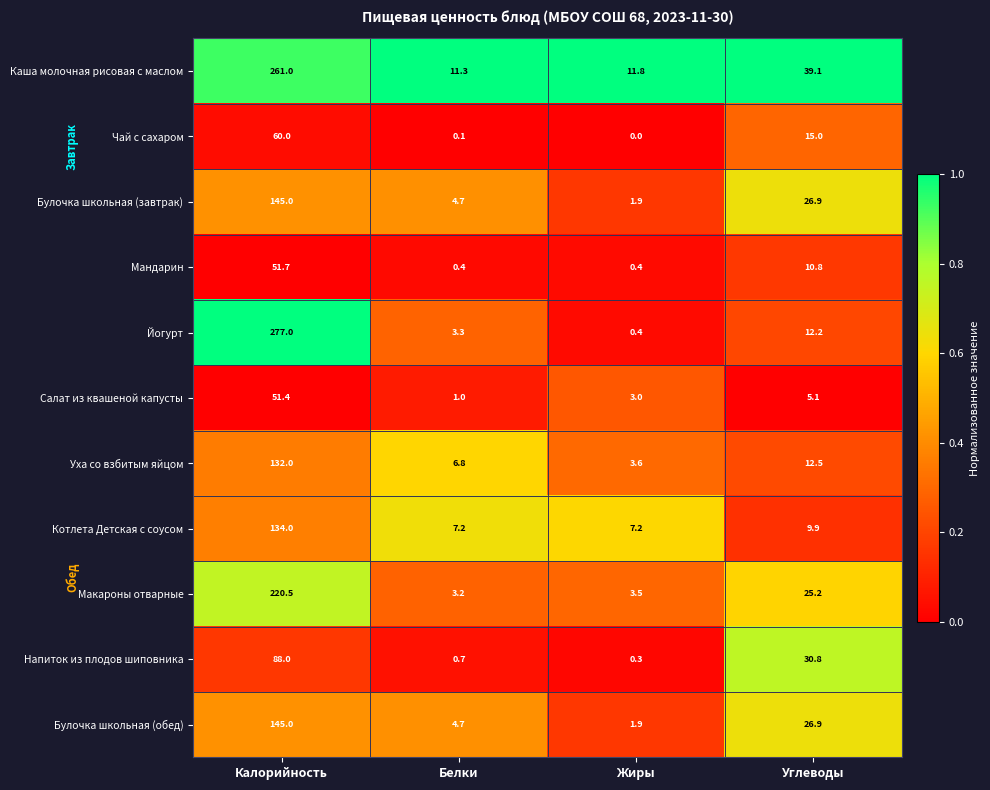

How many series are shown in this chart?

11